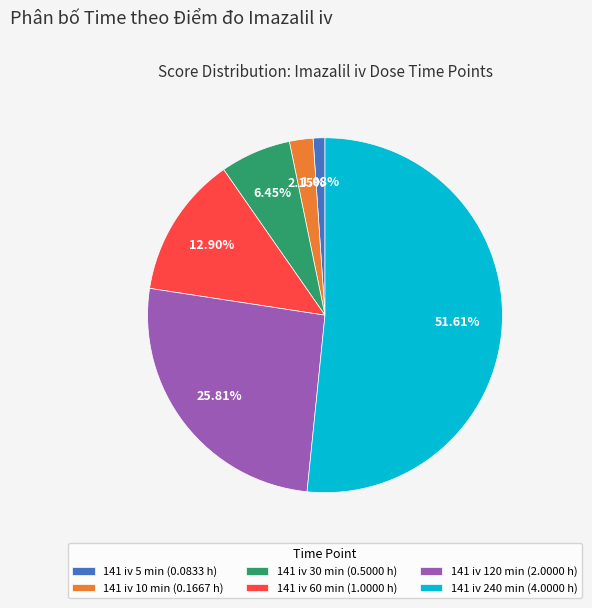

To the nearest percent, what is the combined percentage of 141 iv 5 min and 141 iv 10 min?

3%